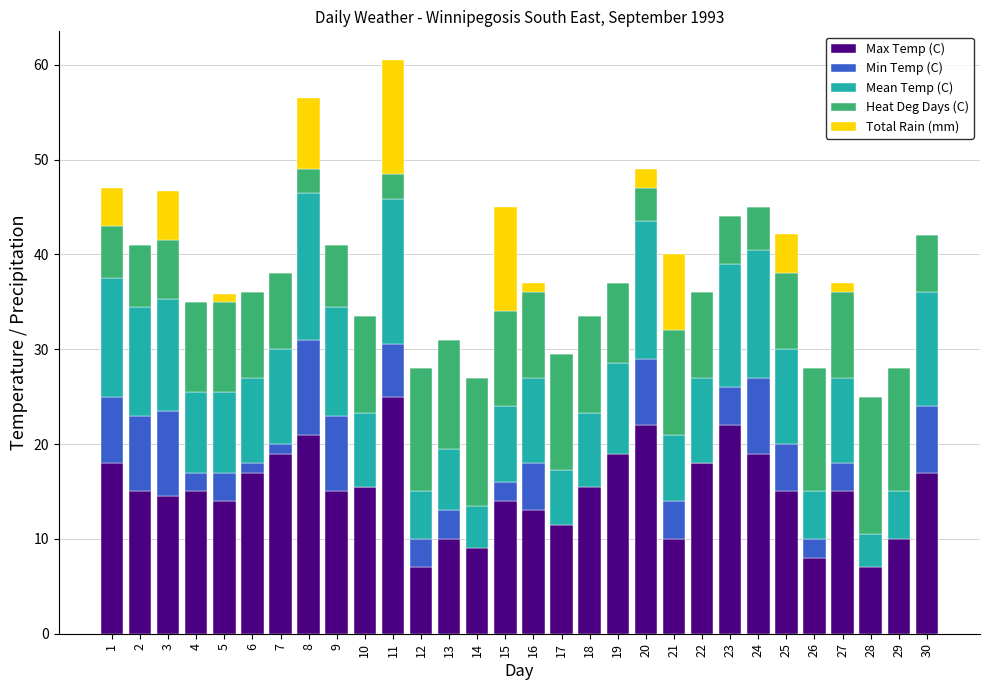

What is the value of the Mean Temp (C) bar at the 17th from the left?

5.8